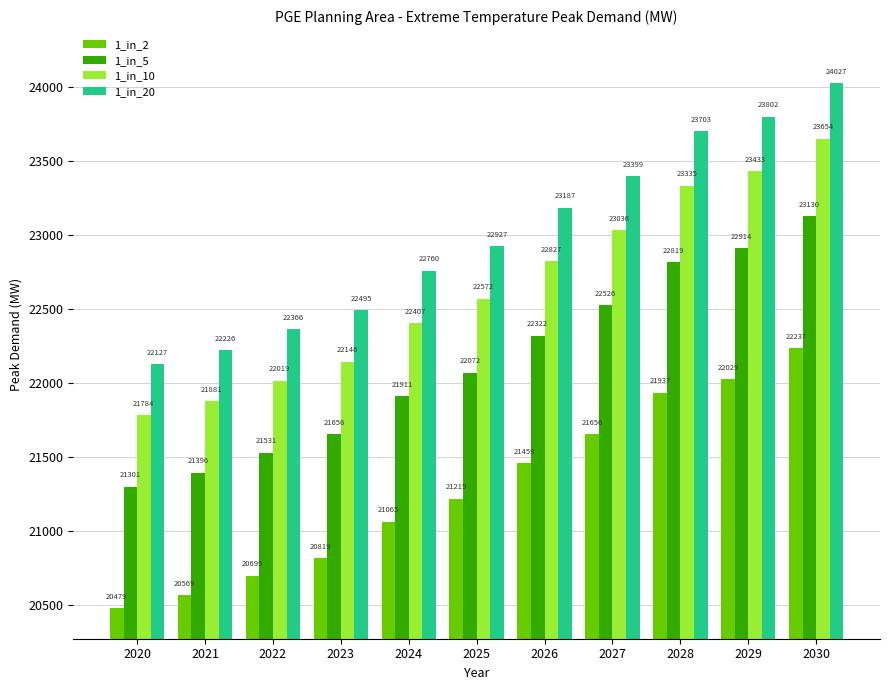

Which category has the highest value across all series?

2030